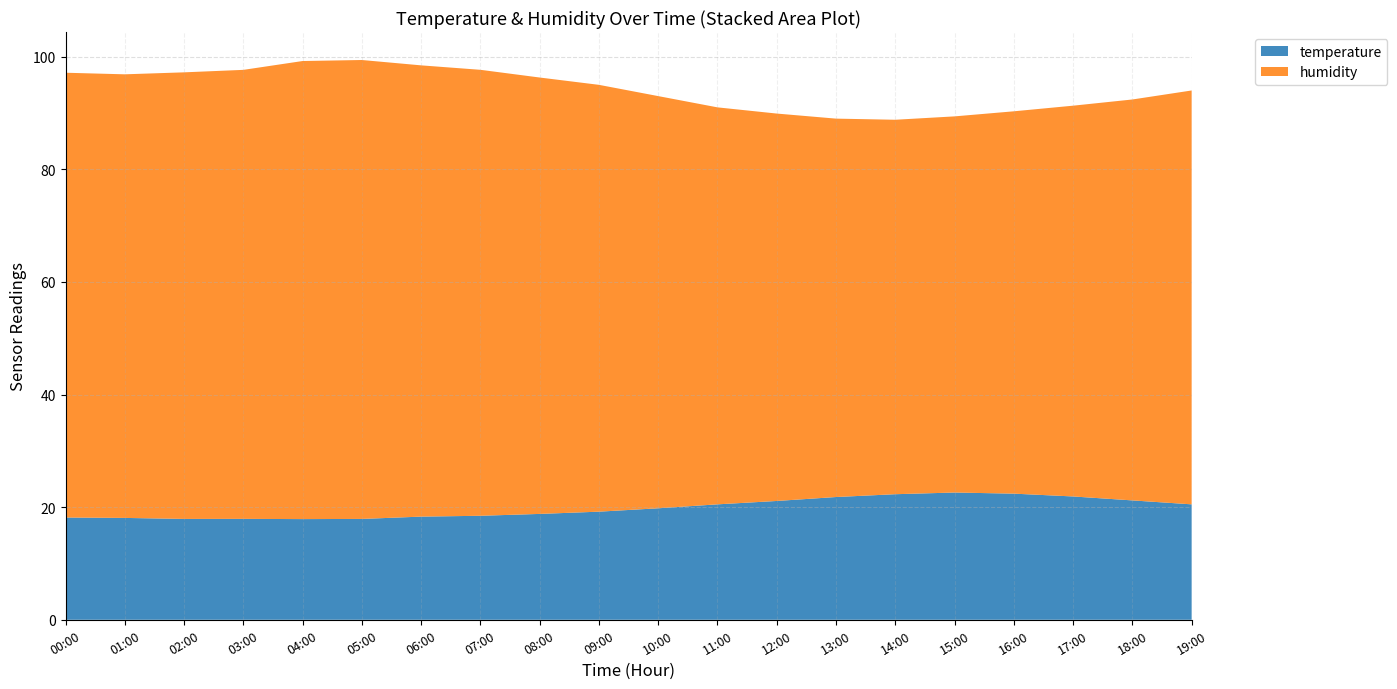

Reading left to right, list all the values displayed in this chart.

temperature: 18.2	18.1	17.9	17.9	17.9	17.9	18.3	18.5	18.8	19.2	19.8	20.5	21.1	21.8	22.3	22.6	22.4	21.9	21.2	20.5
humidity: 79.0	78.8	79.3	79.7	81.3	81.5	80.1	79.2	77.5	75.8	73.2	70.5	68.8	67.2	66.5	66.8	67.9	69.4	71.2	73.5